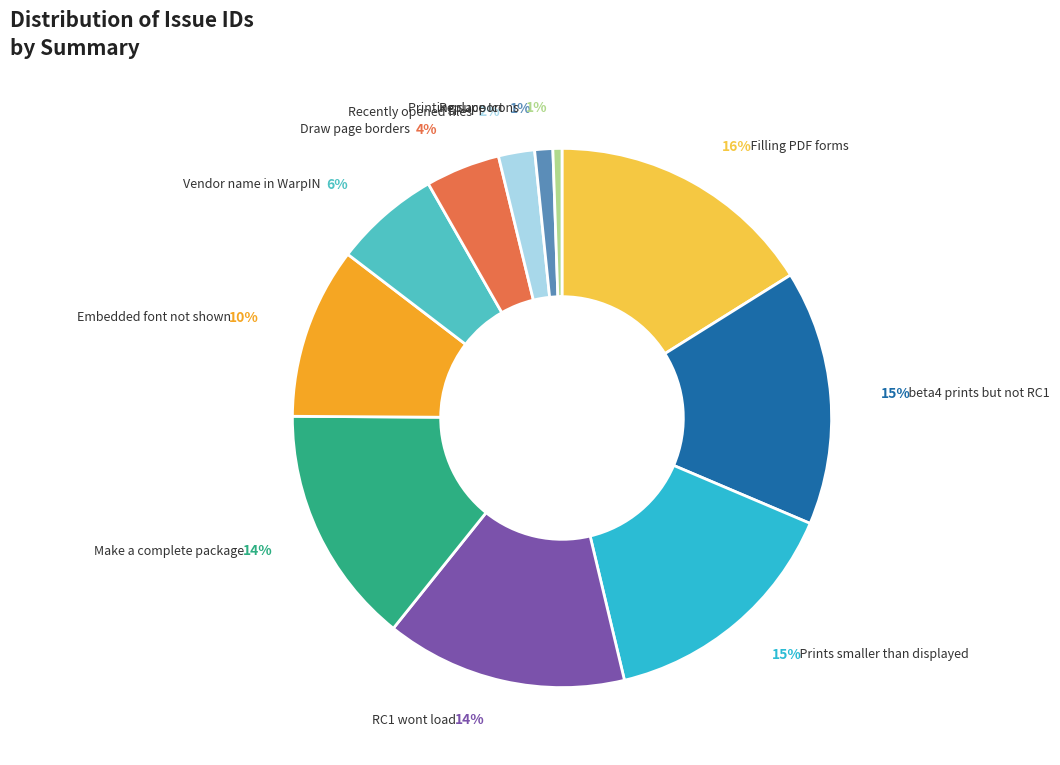

Is there a majority slice in this chart?

No